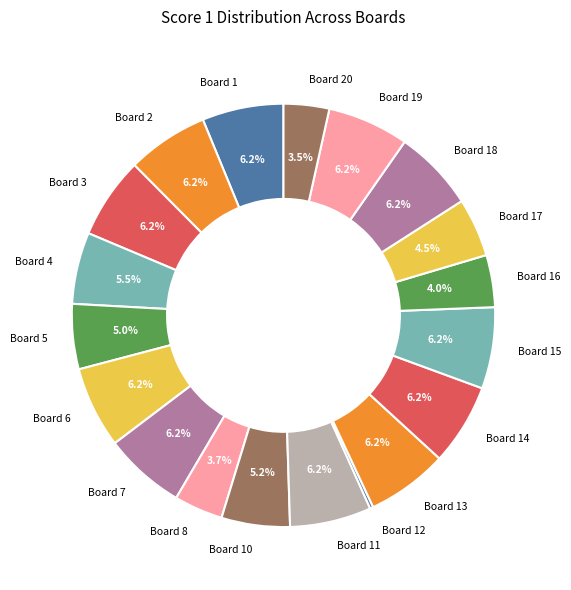

What percentage is the Board 8 slice, to the nearest percent?

4%